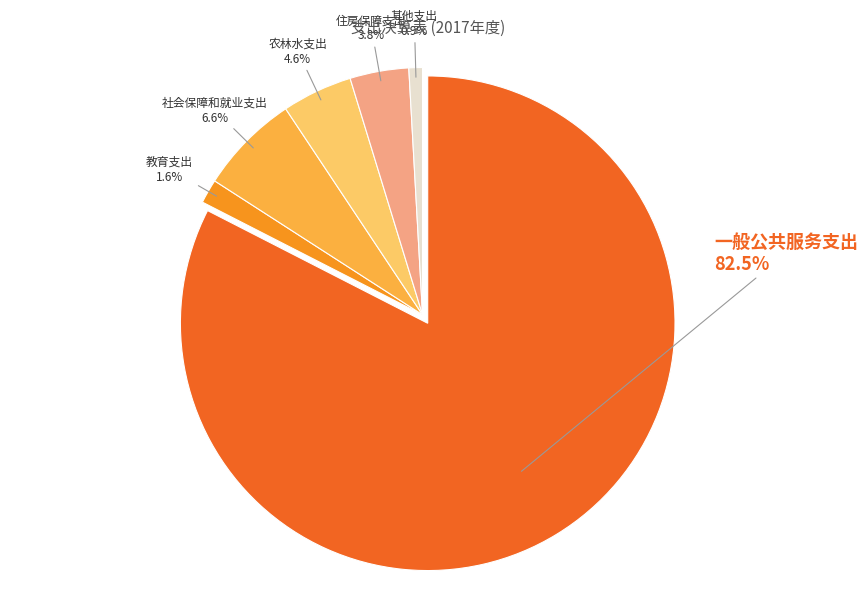

Is there a majority slice in this chart?

Yes